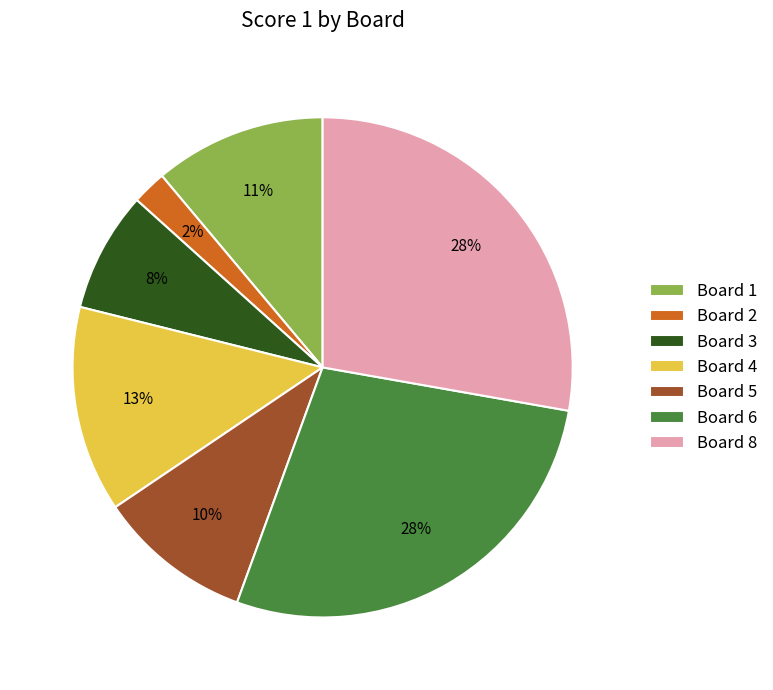

What is the ratio of the value at Board 5 to the value at Board 4?

0.8